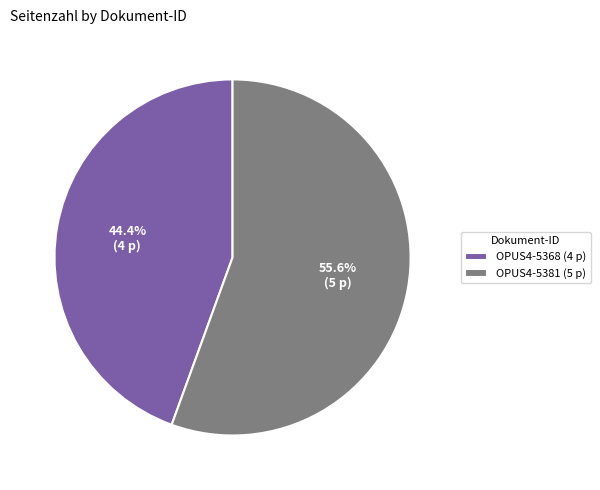

Is it true that OPUS4-5381 is 56% of the pie?

True